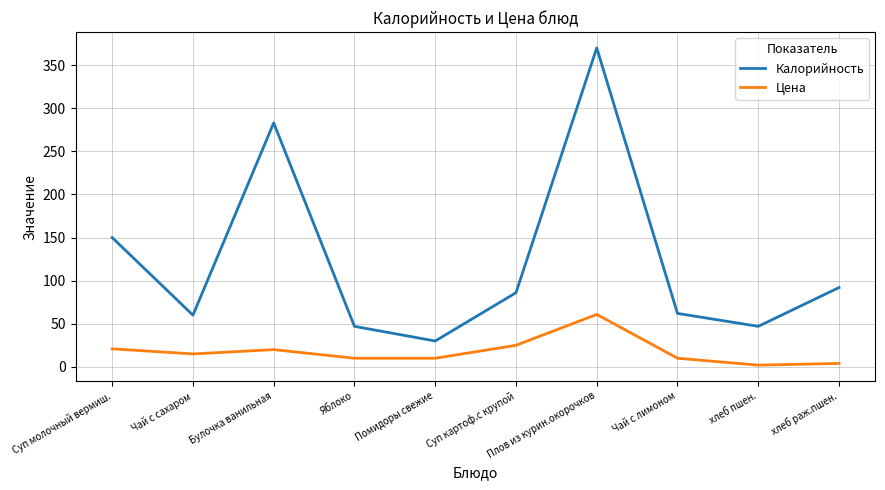

Is the value of Цена at Суп молочный вермиш. greater than the value of Калорийность at Яблоко?

No